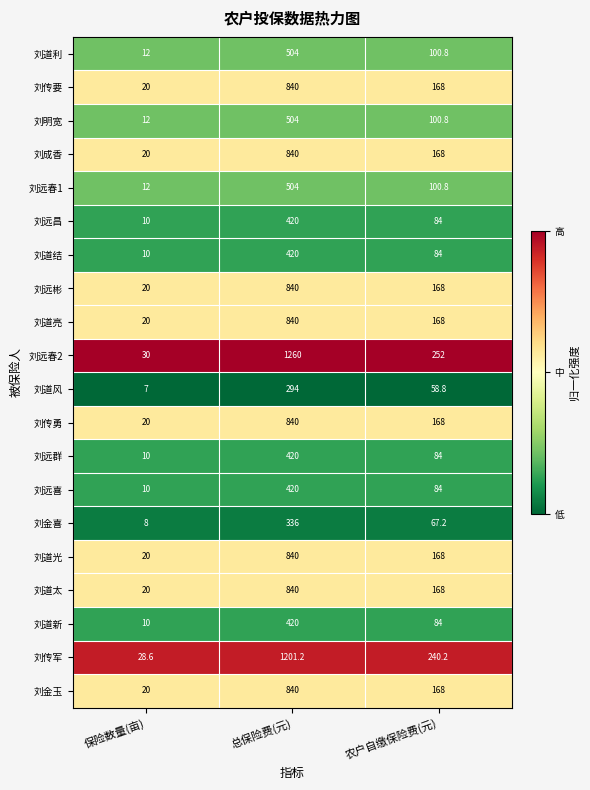

Which series has the widest spread of values?

刘远春2